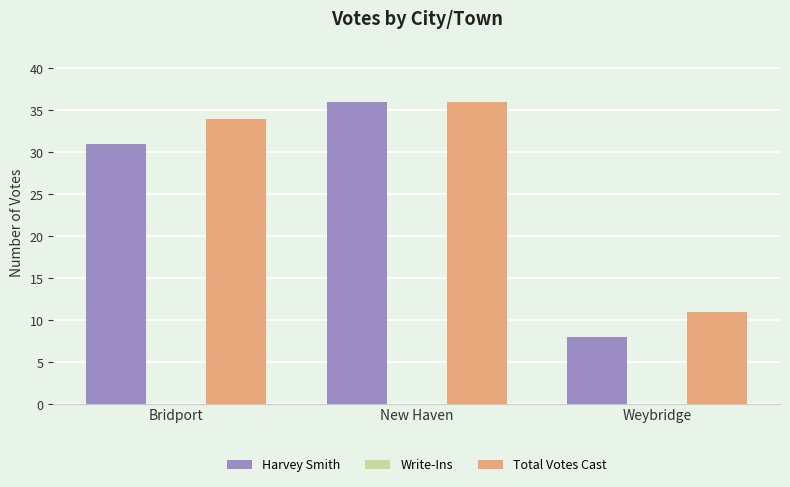

At which category is the sum across all series the highest?

New Haven